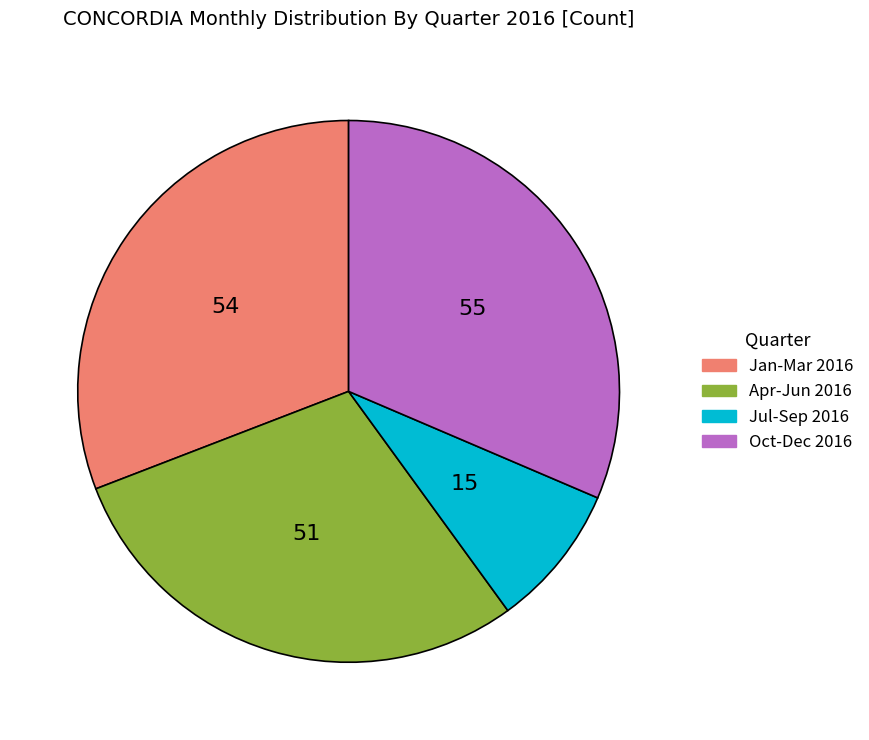

Does any single category account for the majority?

No